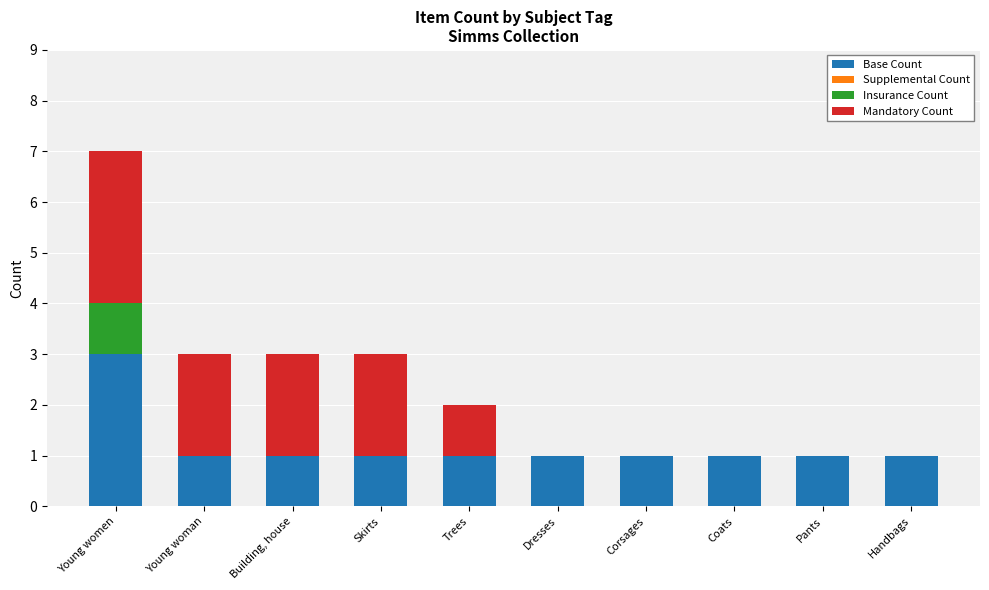

What is the highest value of the Base Count series?

3